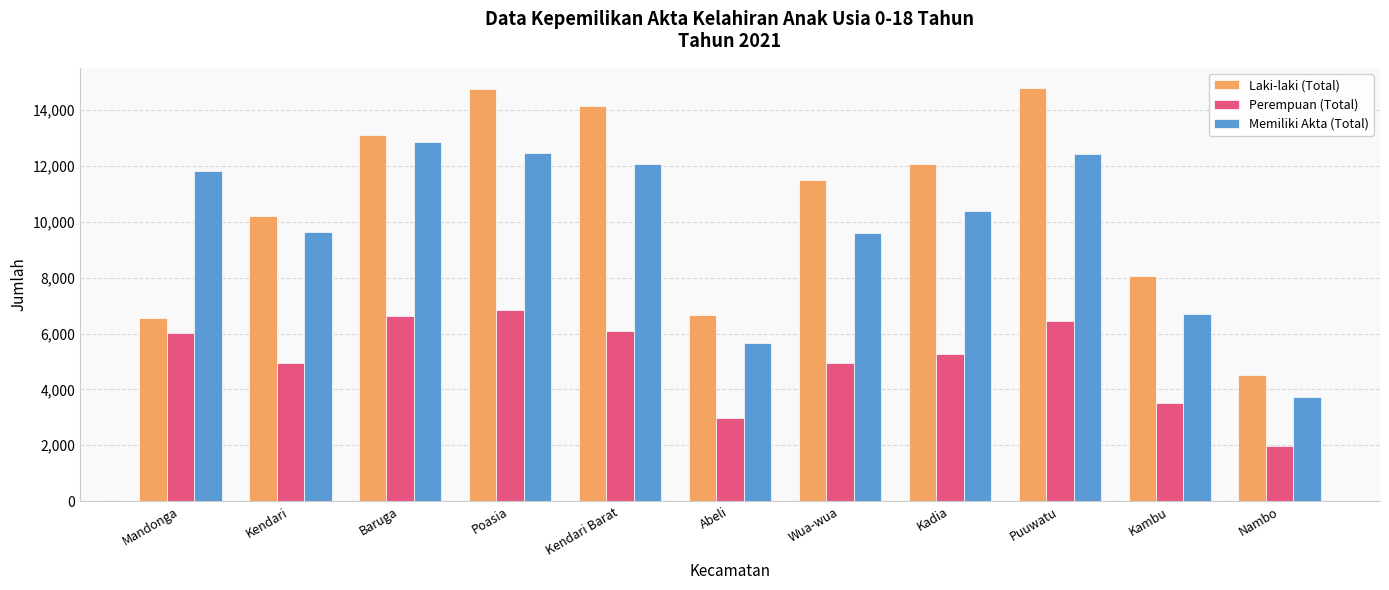

What is the sum of the Perempuan (Total) values at Kadia and Puuwatu?

11698